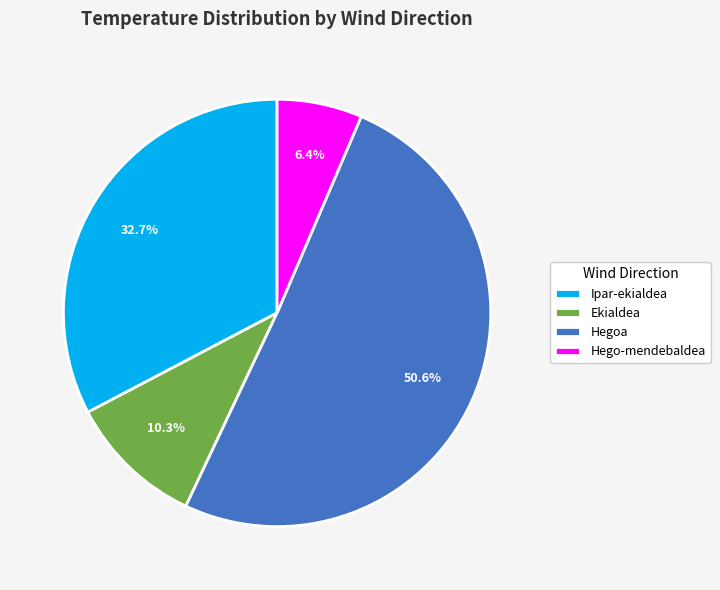

Does any single category account for the majority?

Yes